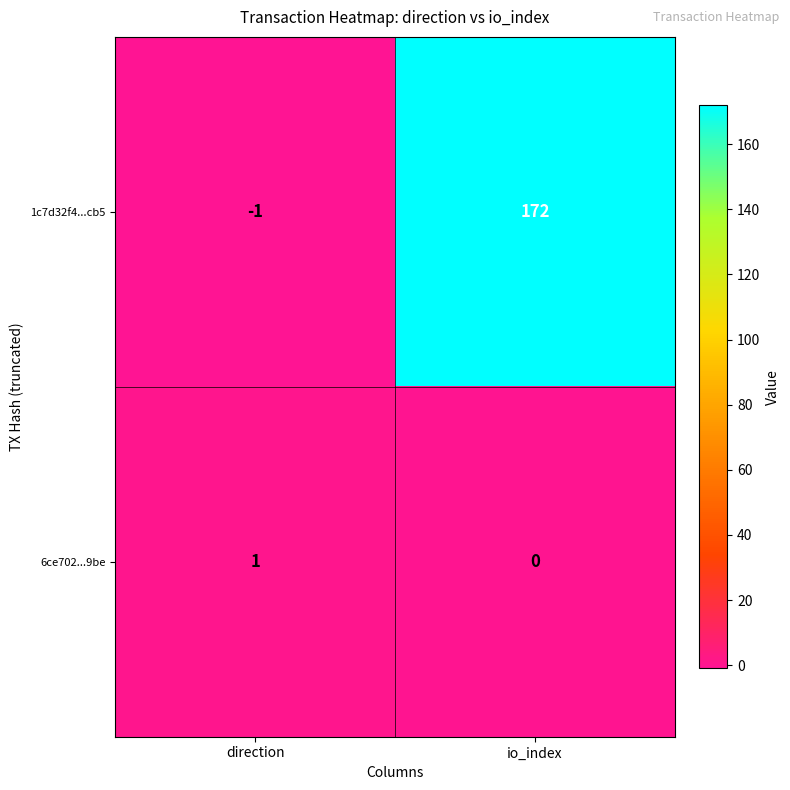

List the series in order of their peak value, lowest first.

6ce702...9be, 1c7d32f4...cb5